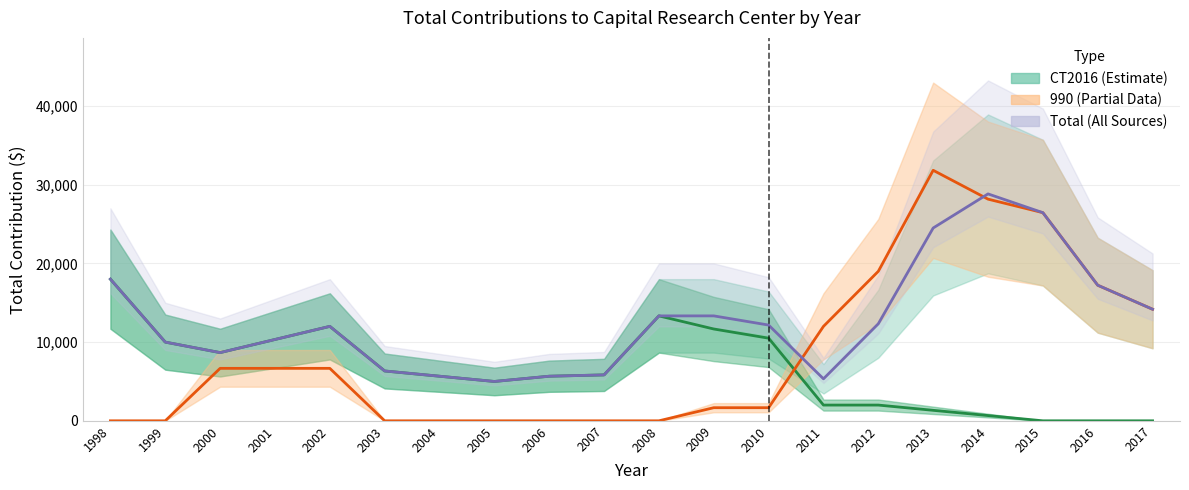

At which category does Total (All Sources) reach its first local valley?

2000